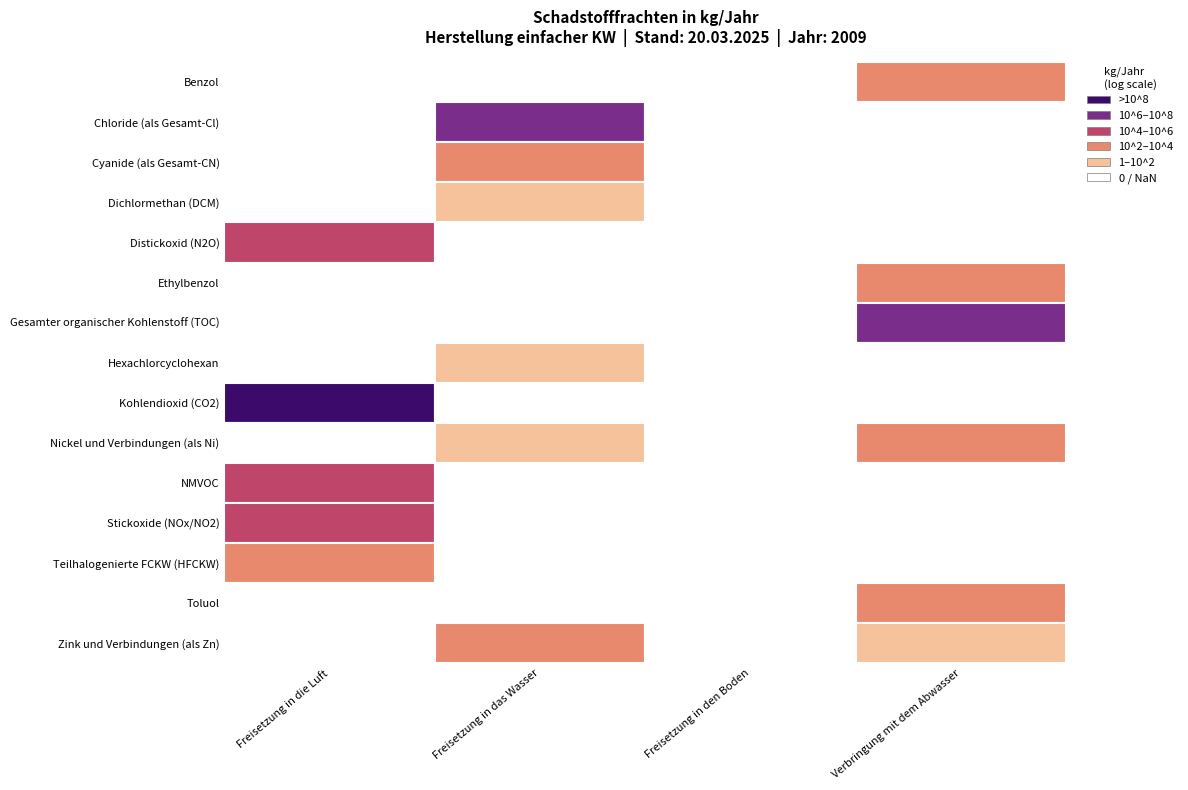

At how many categories does at least one series exceed 950256176?

1